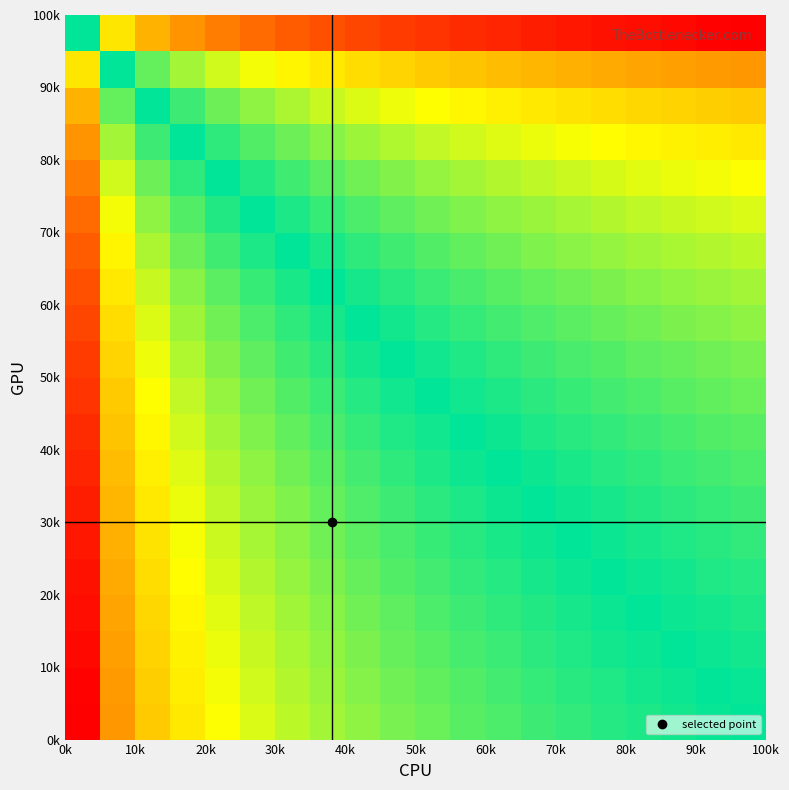

Count the number of data series in this chart.

20